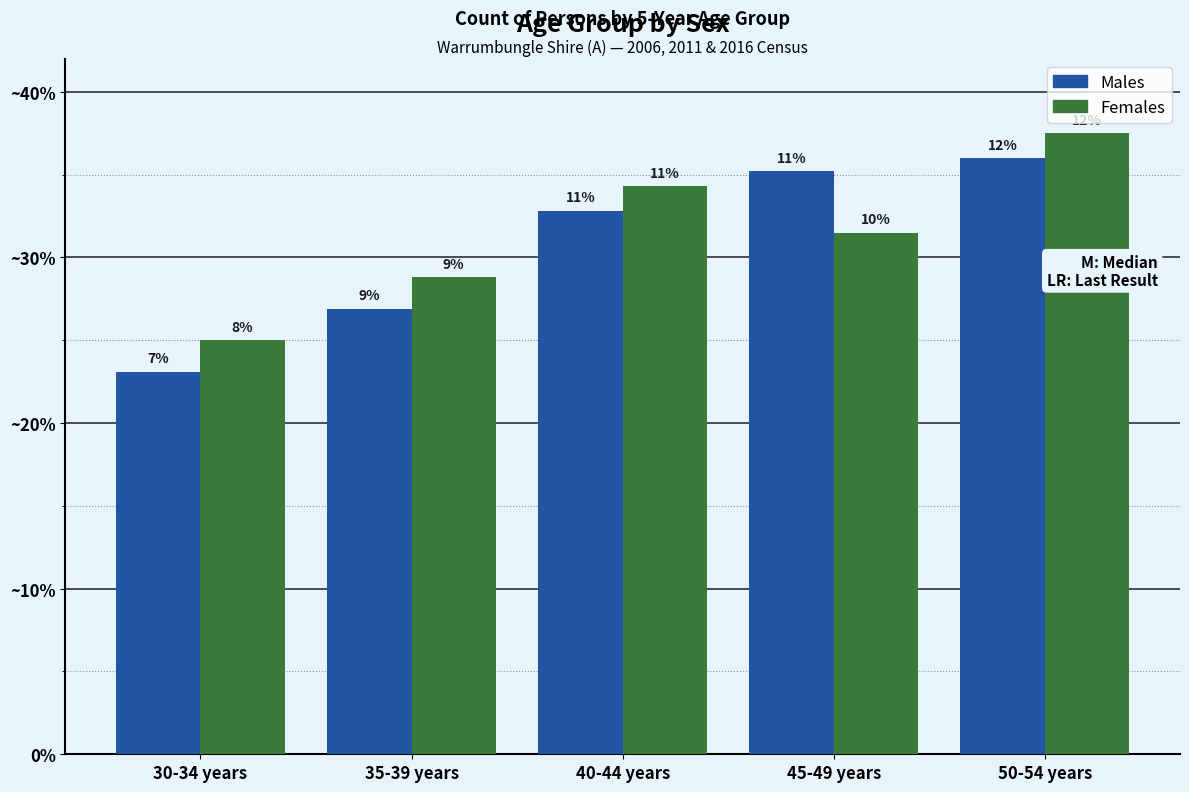

Does the chart contain any negative values?

No